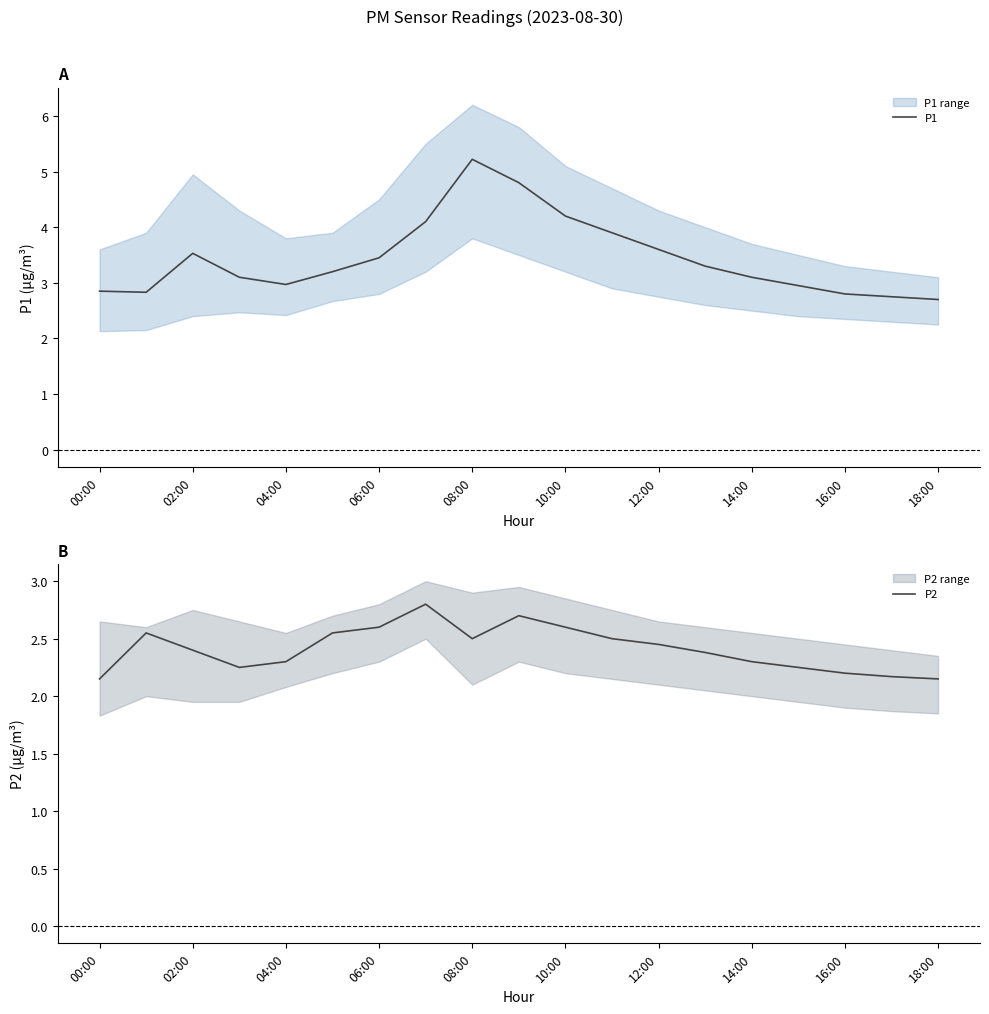

What is the lowest value of the P1 series?

2.7